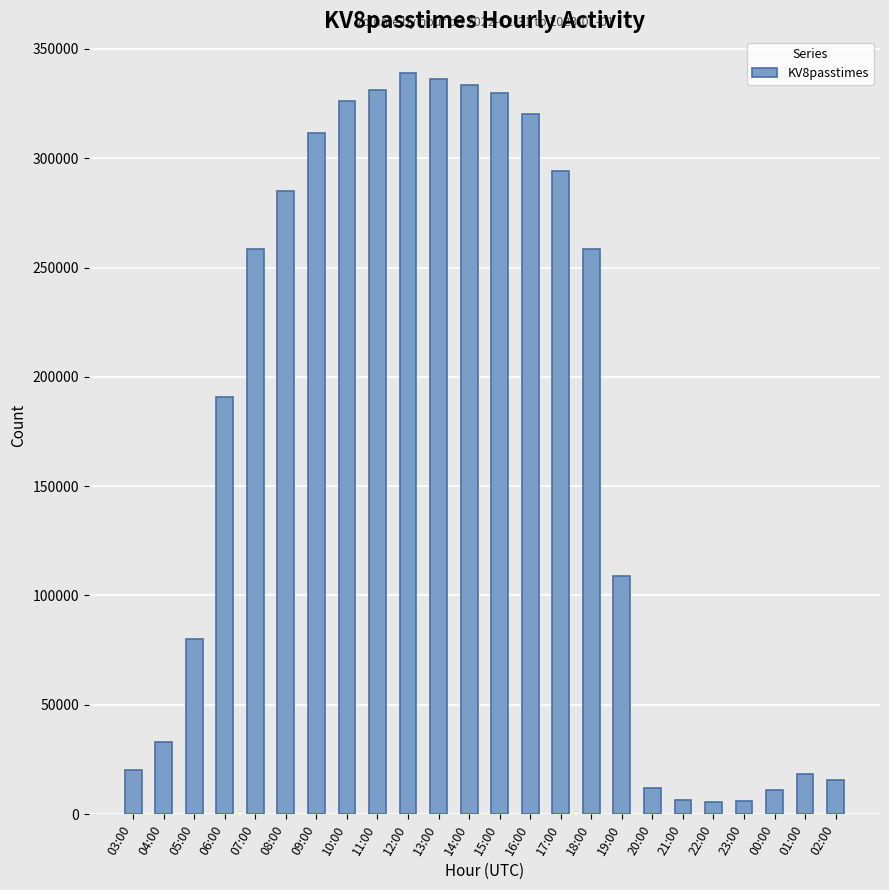

Read the value at 11:00, to the nearest 100.

331000